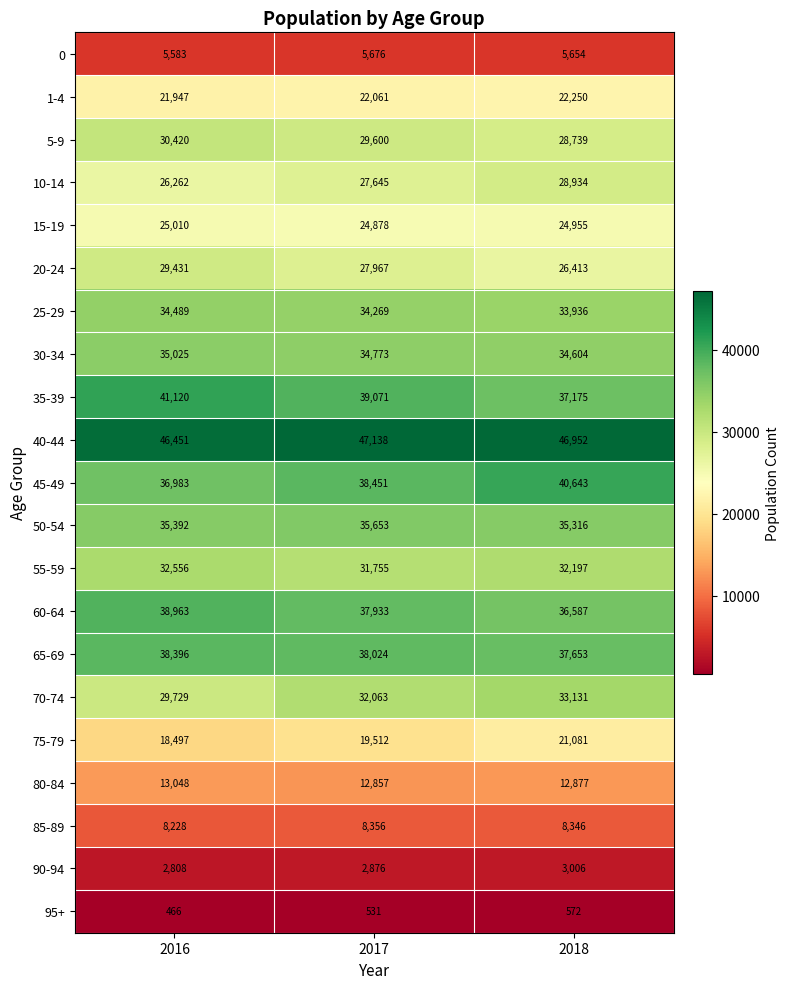

Count the number of data series in this chart.

21